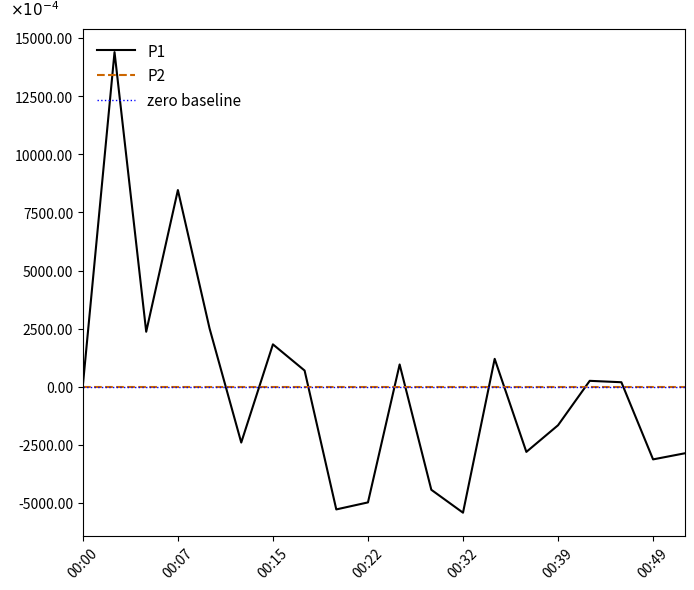

What is the difference between the maximum and second lowest values?

2.0